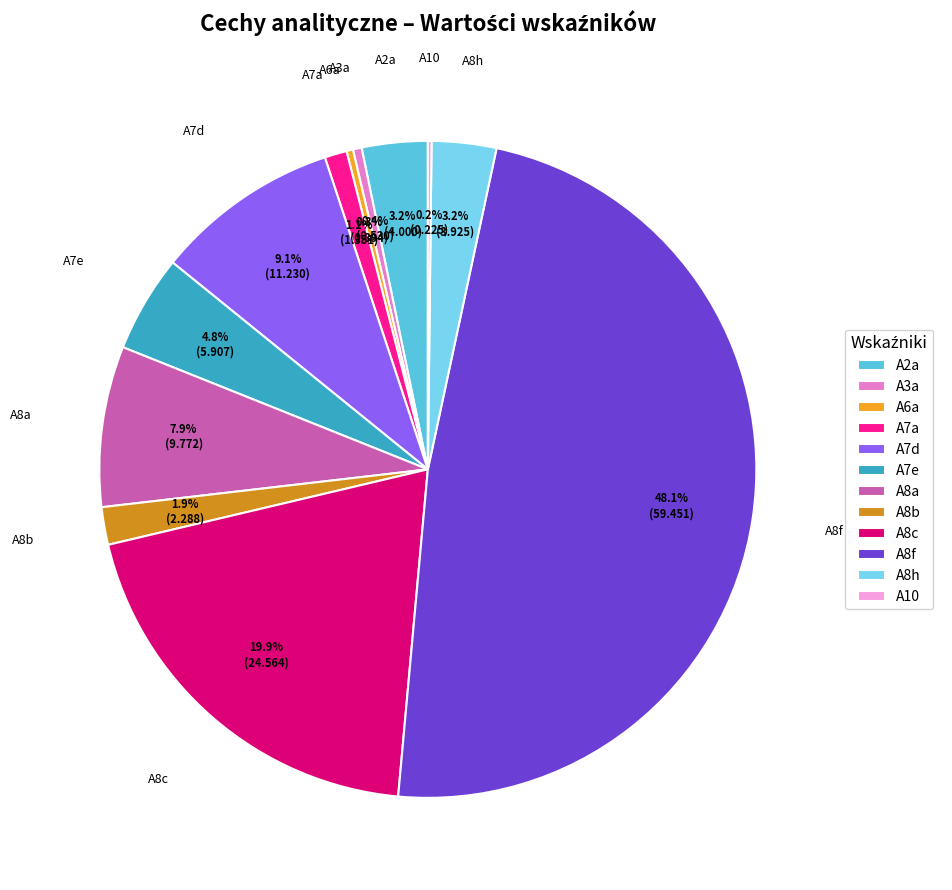

The A8f slice represents 42% of the pie. True or false?

False